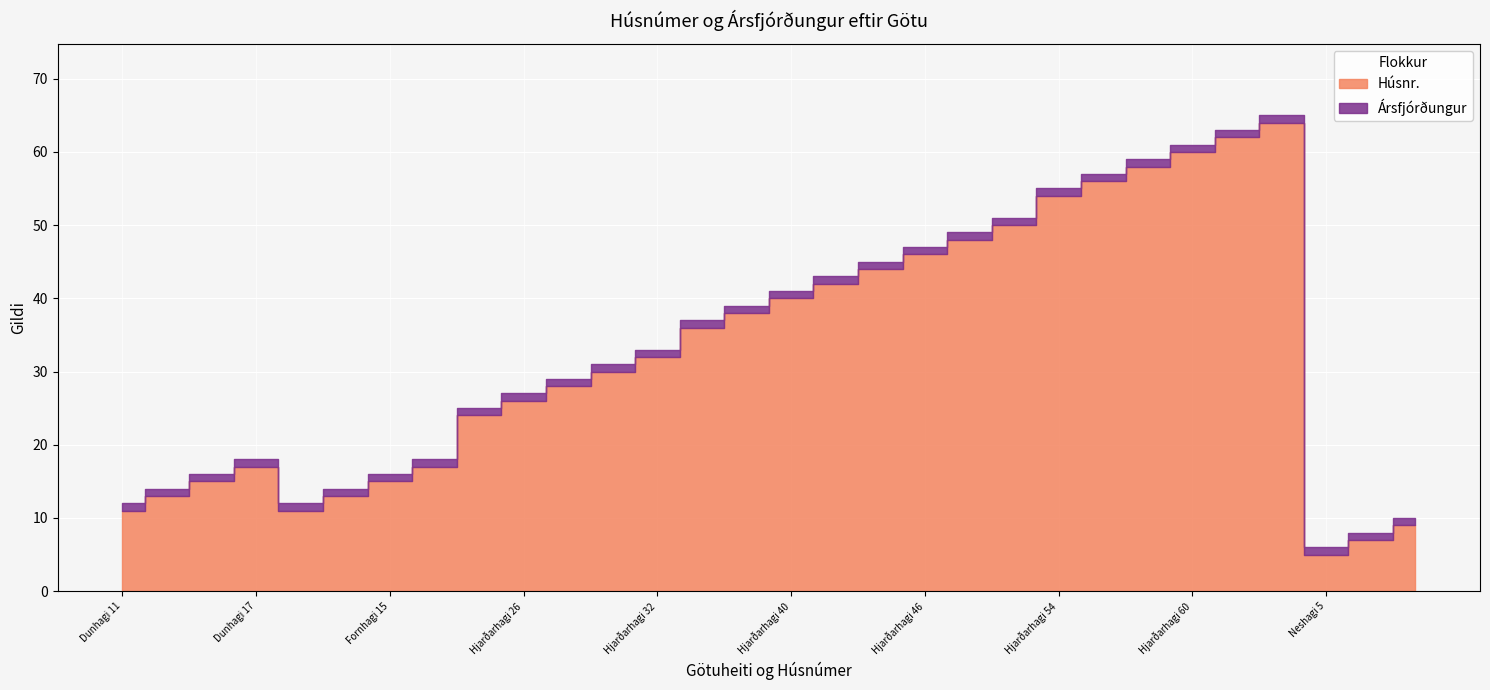

What is the label of the 23rd point from the right?

Fornhagi 17